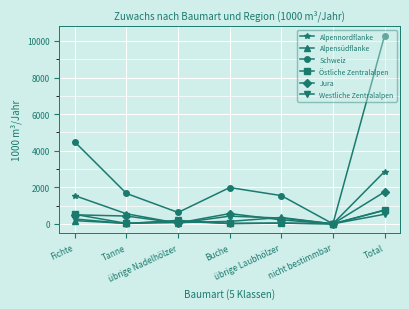

Which series has the widest spread of values?

Schweiz